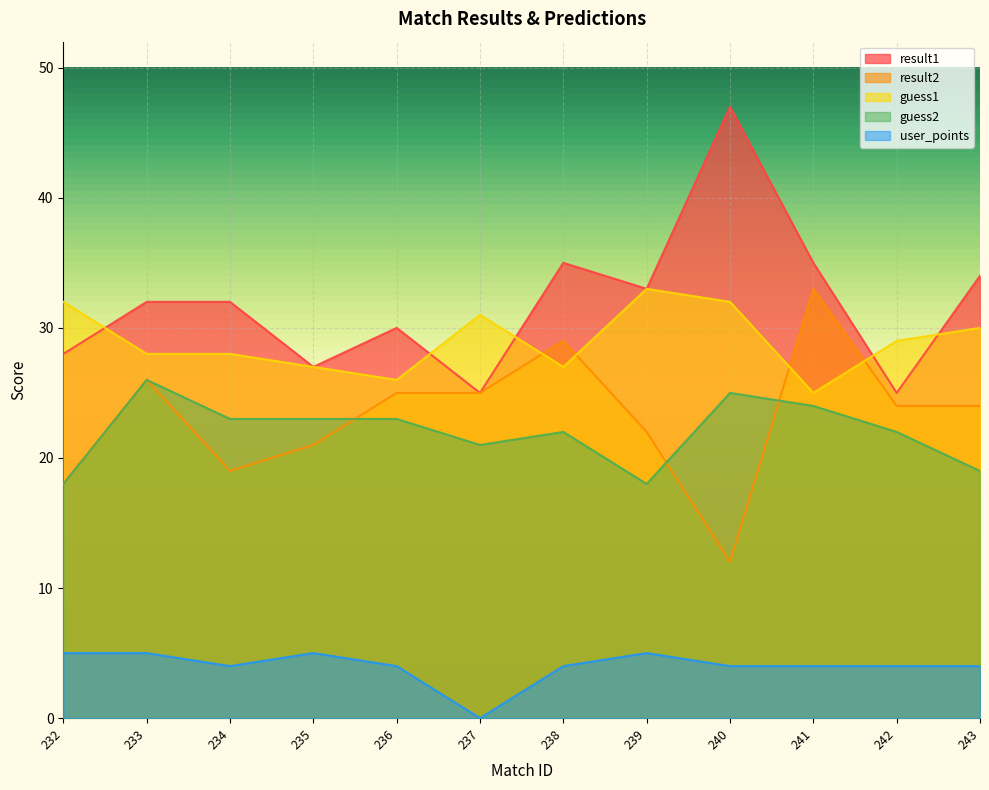

What is the total value across all series at 240?

120